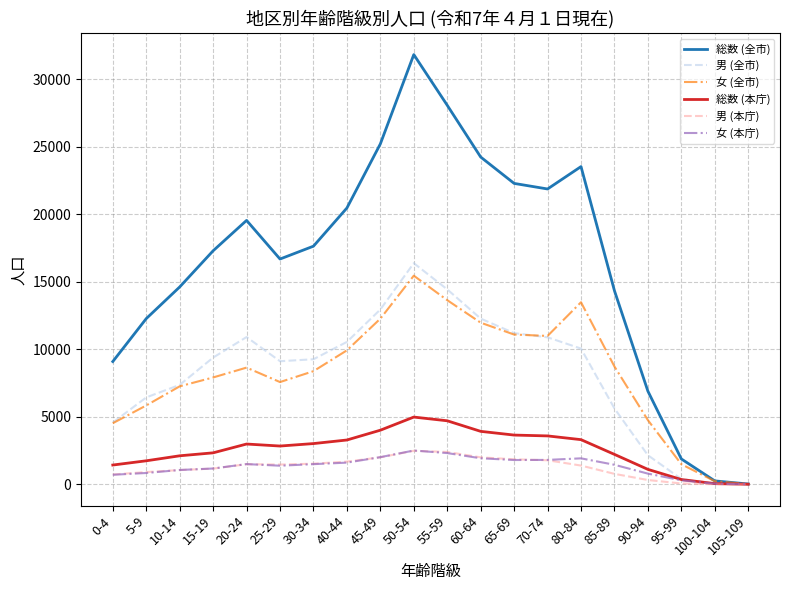

Which series has the largest total across all categories?

総数 (全市)